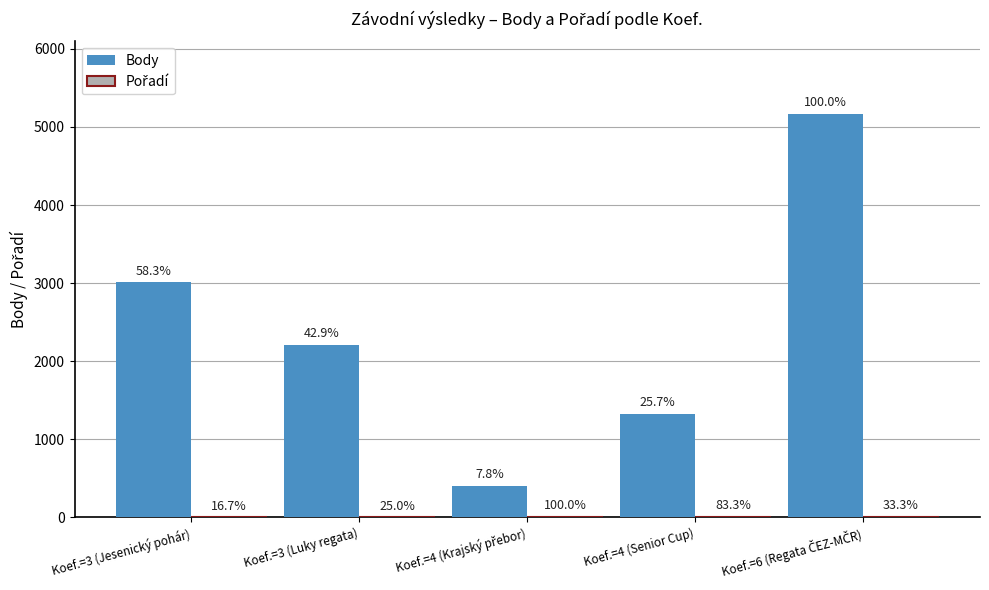

Does the chart contain stacked bars?

No